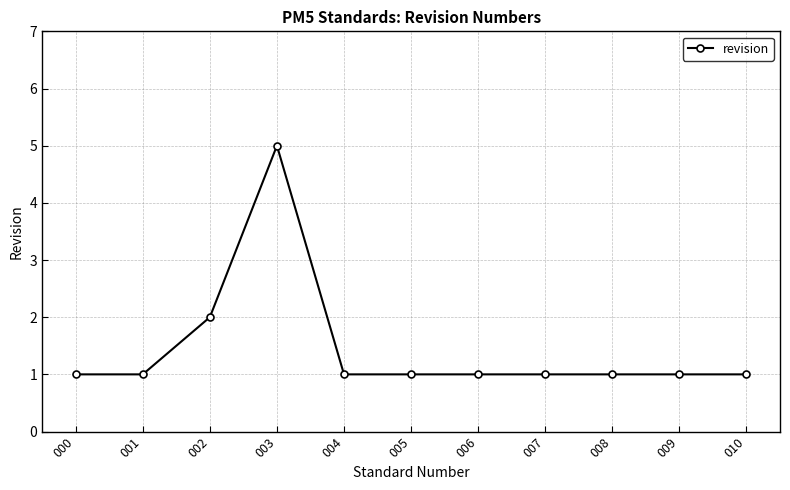

Which label corresponds to the largest value in the chart?

003